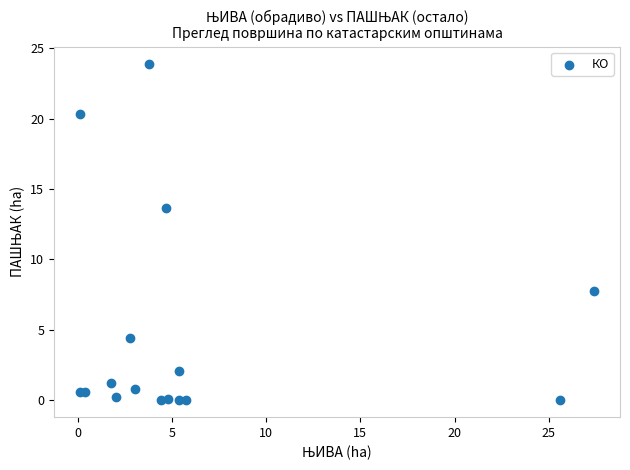

What Y value in the scatter plot is closest to 11?

13.7